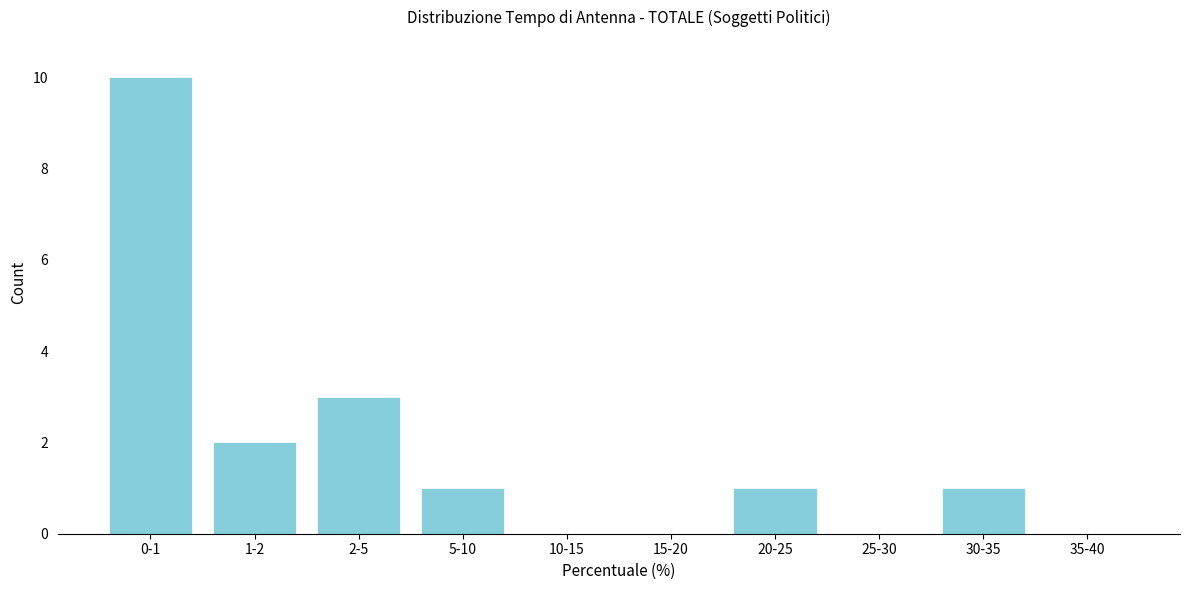

Reading left to right, transcribe all the data shown in this chart.

0-1=10	1-2=2	2-5=3	5-10=1	10-15=0	15-20=0	20-25=1	25-30=0	30-35=1	35-40=0